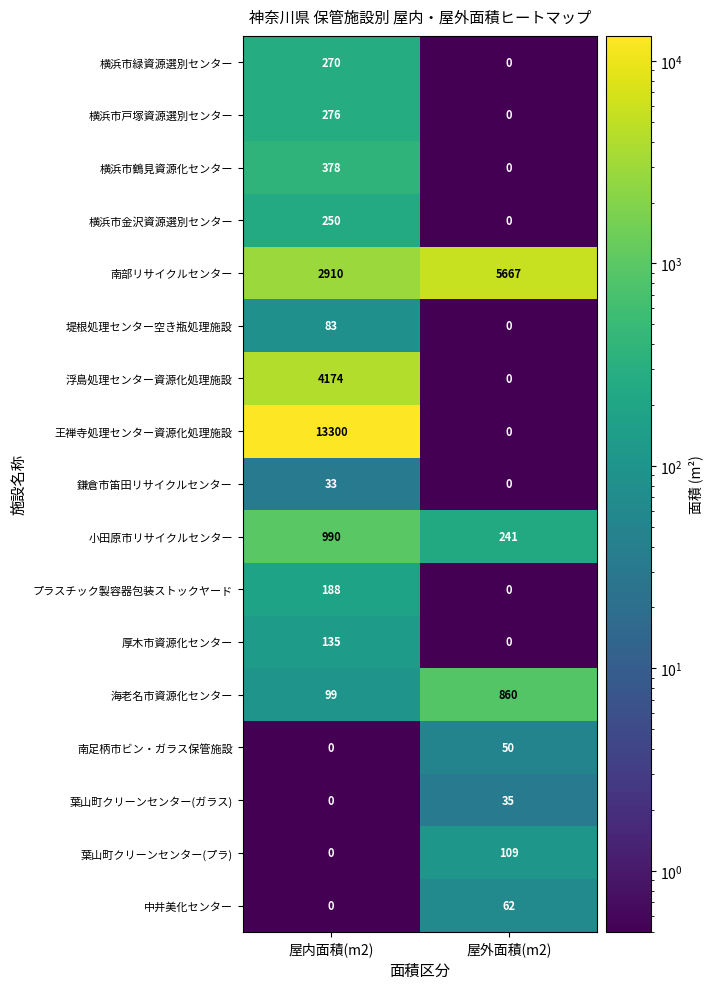

The value of 鎌倉市笛田リサイクルセンター at 屋内面積(m2) is 33. True or false?

True